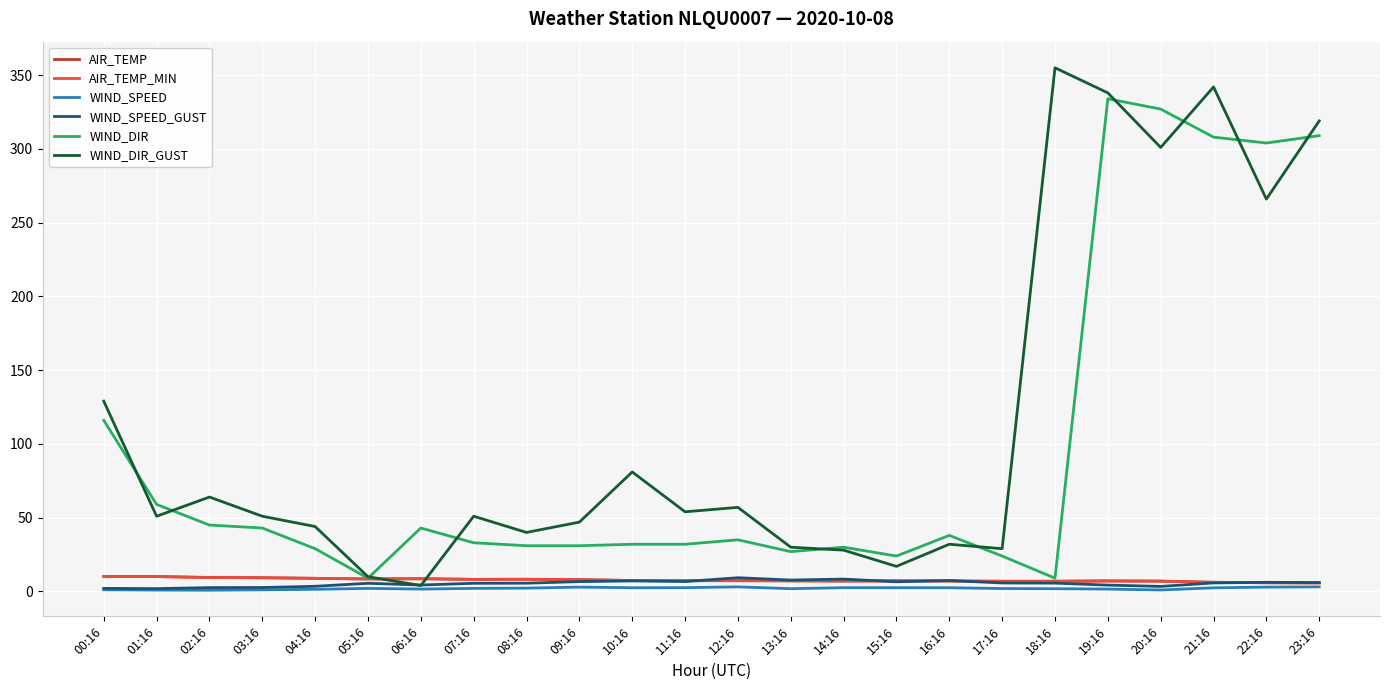

What is the approximate value of AIR_TEMP at 07:16?

8.2